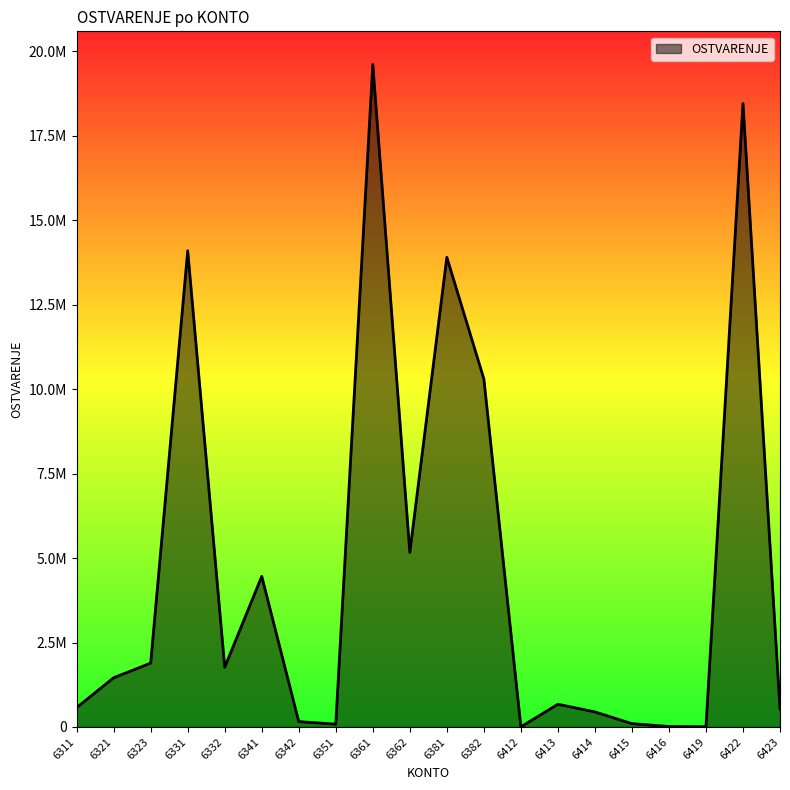

Does the chart display data point markers on the line(s)?

No